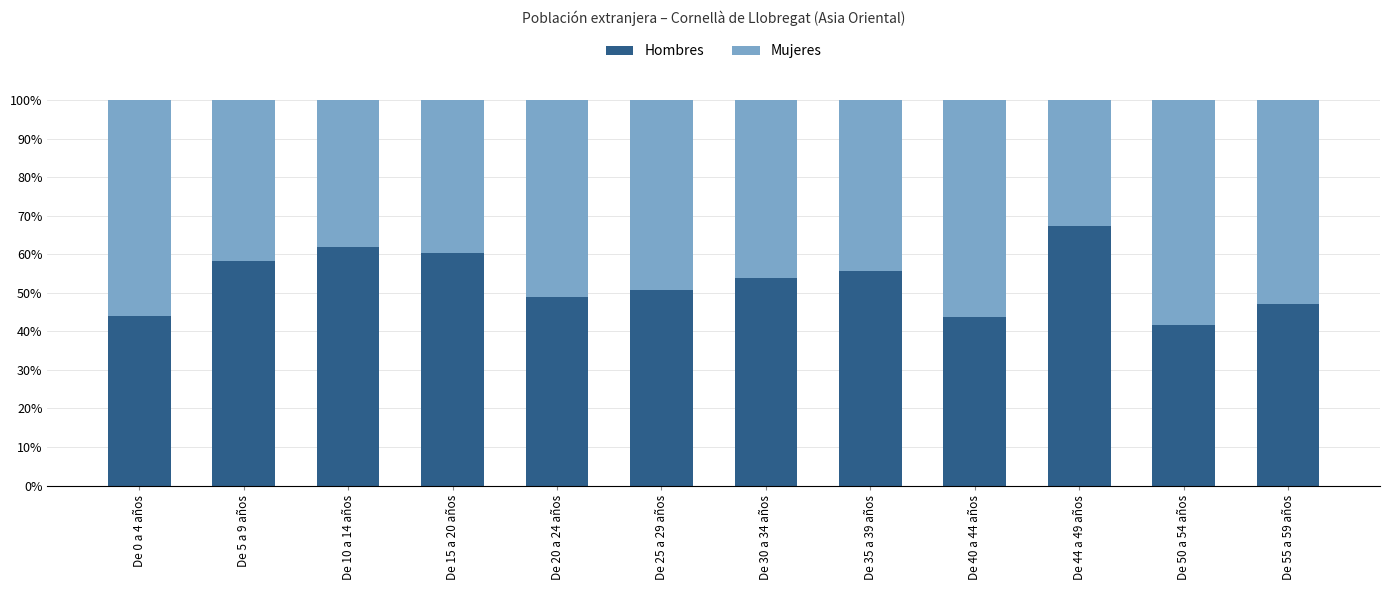

What is the total value across all series at De 40 a 44 años?

100.0